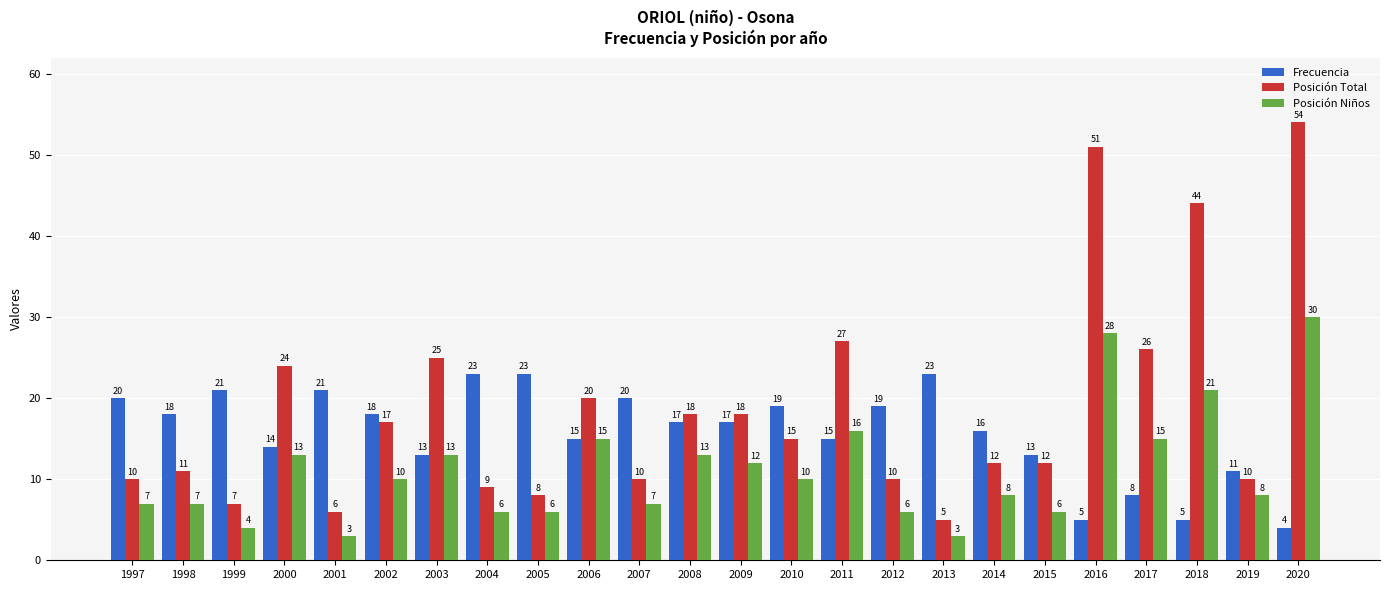

What are all the series names shown in the legend?

Frecuencia, Posición Total, Posición Niños